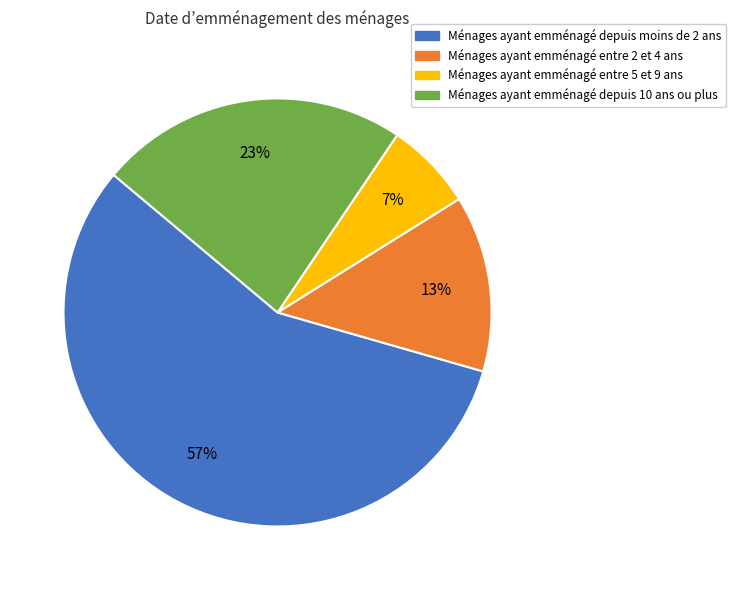

Is there any slice that represents more than half of the pie?

Yes